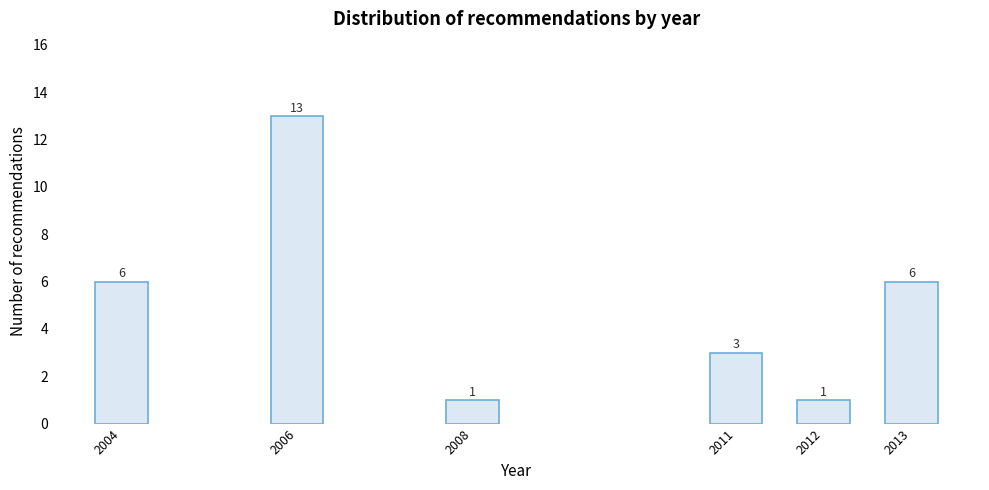

Reading left to right, list all the values displayed in this chart.

2004=6	2006=13	2008=1	2011=3	2012=1	2013=6